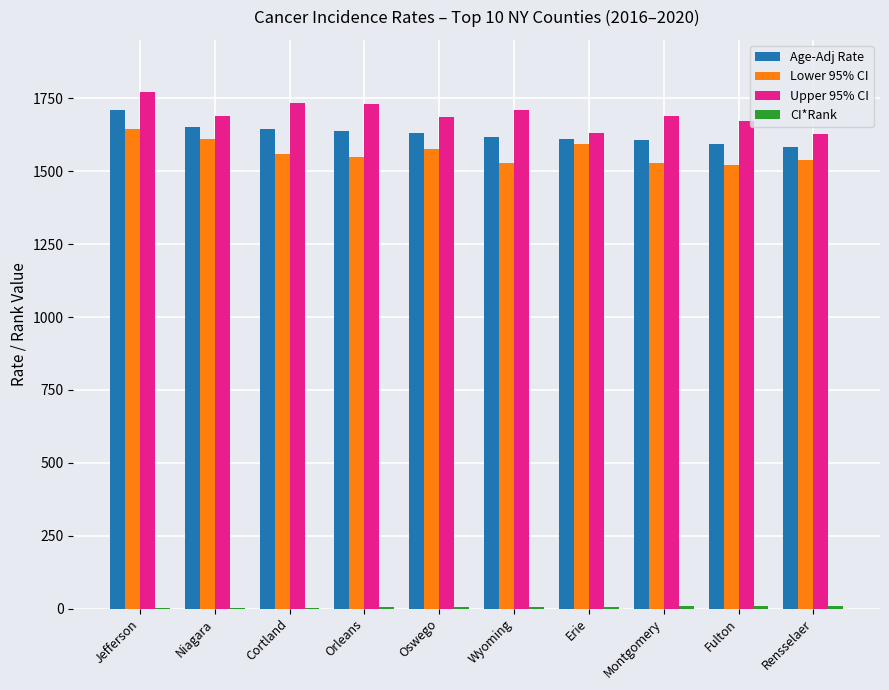

At which category is the sum across all series the highest?

Jefferson